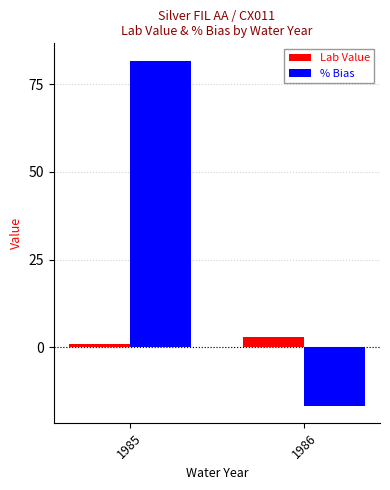

Reading left to right, what are all the values shown in this chart?

Lab Value: 1985=1.0	1986=2.7
% Bias: 1985=81.8	1986=-16.7